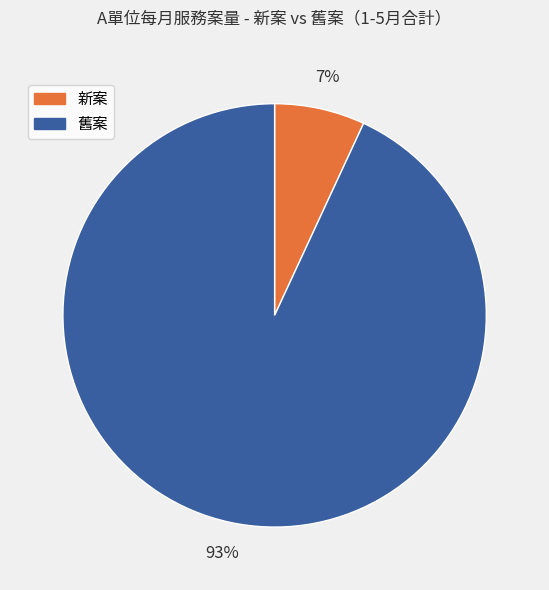

To the nearest percent, what is the average slice percentage?

50%